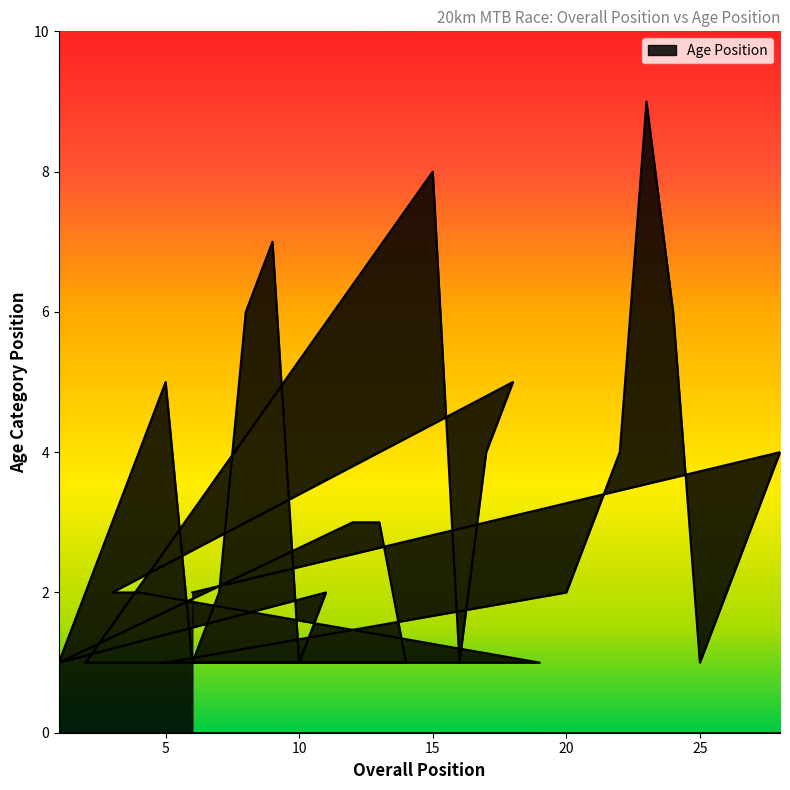

At which label is the value closest to 5?

5